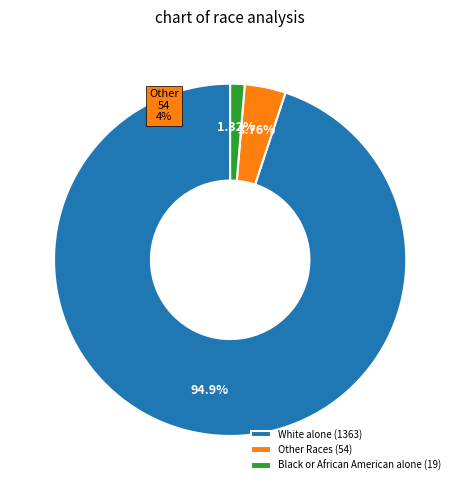

To the nearest percent, what is the average slice percentage?

33%